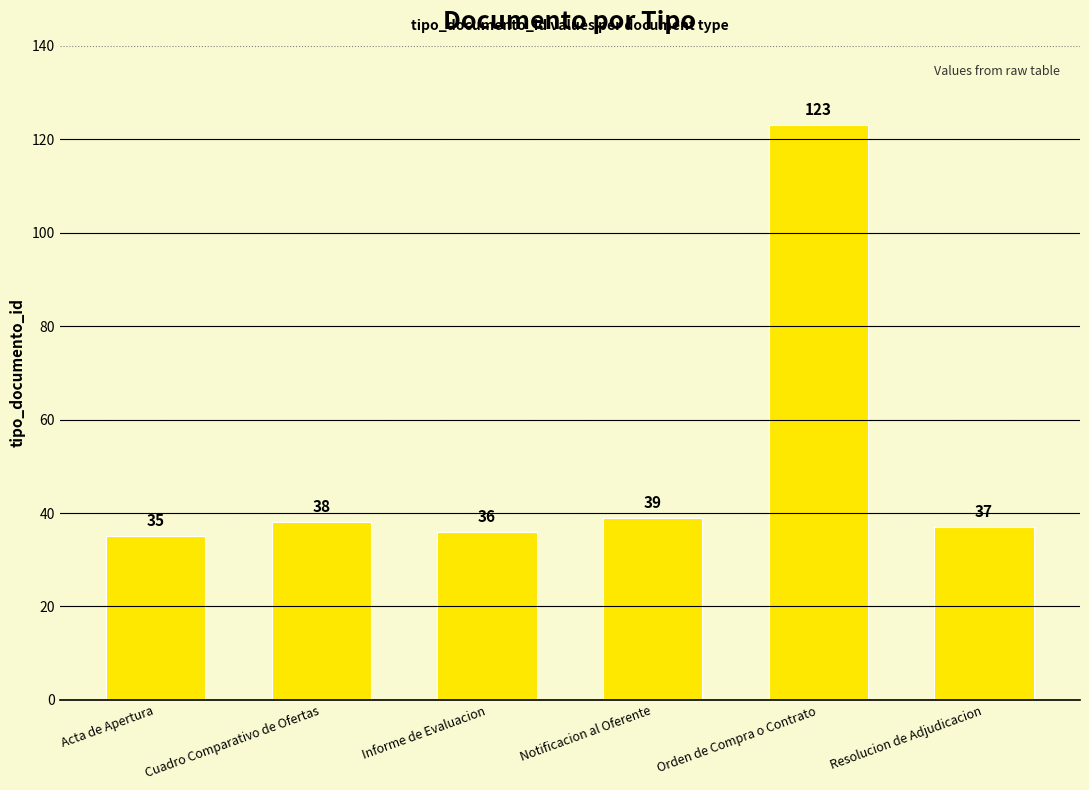

True or false: the data shows 123 at Orden de Compra o Contrato.

True